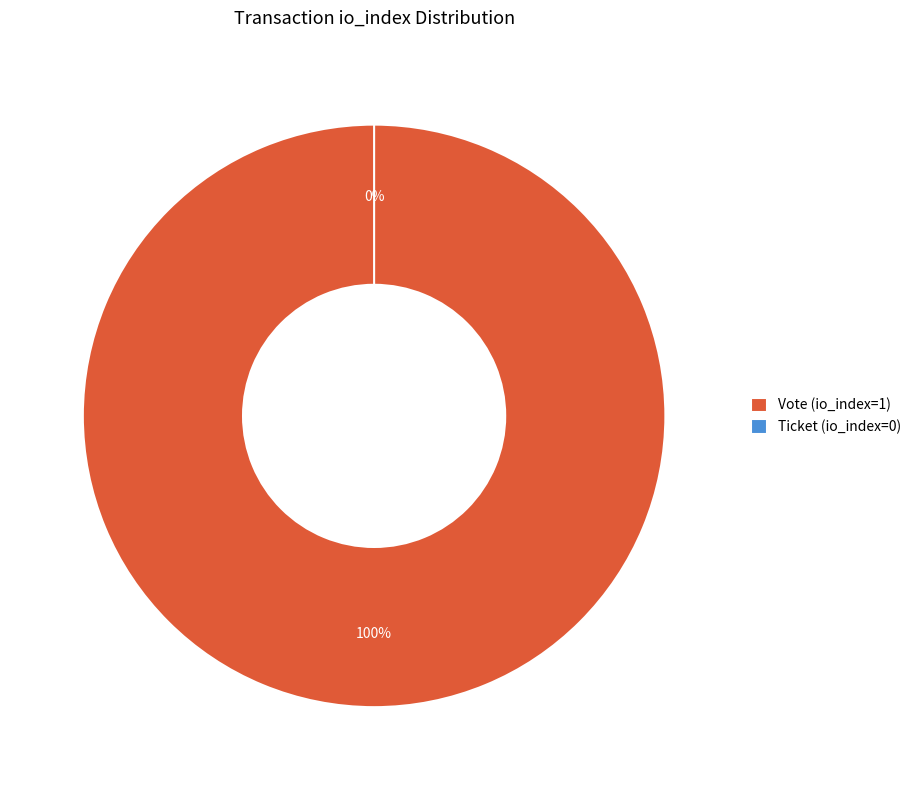

Which slice represents more than half of the pie?

Vote (io_index=1)